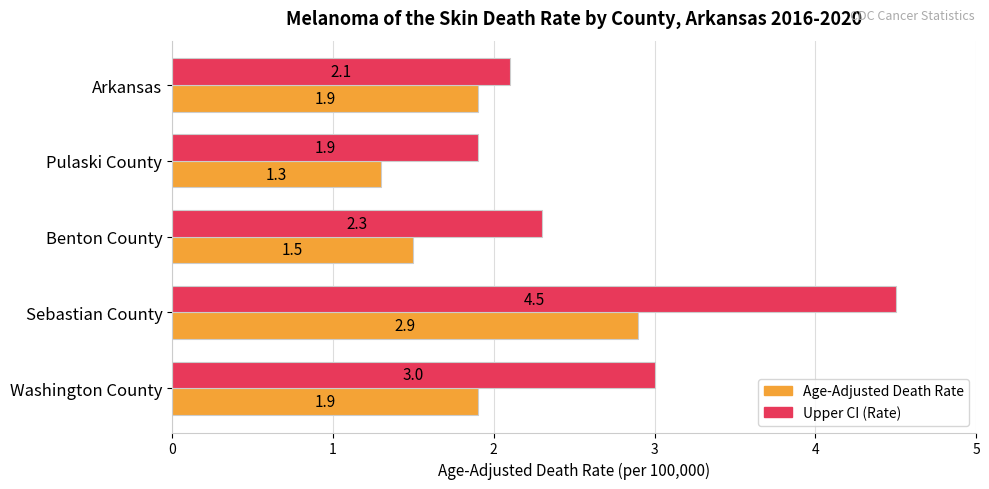

Rank the categories by Upper CI (Rate) value from lowest to highest.

Pulaski County, Arkansas, Benton County, Washington County, Sebastian County